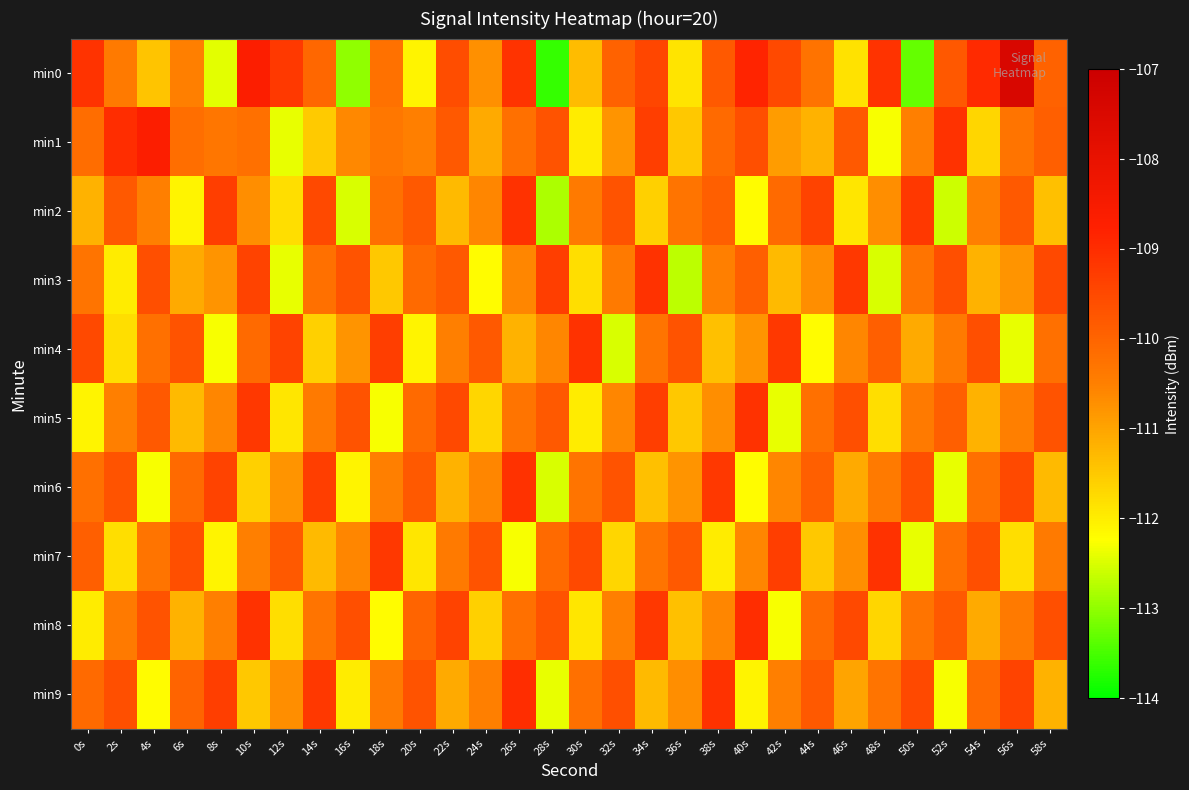

Rank the series at 30s from highest to lowest value.

min4, min7, min9, min6, min2, min0, min3, min8, min1, min5